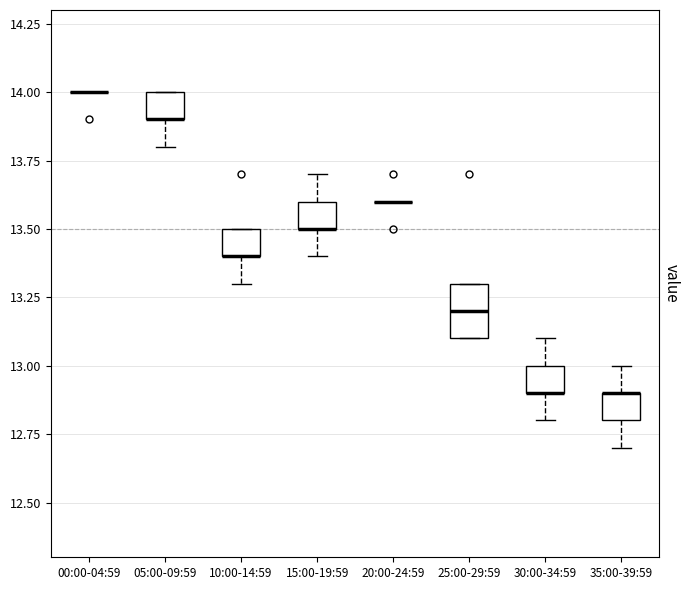

Reading left to right, transcribe this box plot: for each box, give where its median line is, the range the box spans, and where its two whiskers end, as read against the y-axis. The values are not printed on the chart, so give them approximately, as read against the axis.

00:00-04:59: box collapsed to a line at 14.0, whiskers 14.0 to 14.0
05:00-09:59: median 13.9 (drawn on the box's lower edge), box 13.9 to 14.0, whiskers 13.8 to 14.0
10:00-14:59: median 13.4 (drawn on the box's lower edge), box 13.4 to 13.5, whiskers 13.3 to 13.5
15:00-19:59: median 13.5 (drawn on the box's lower edge), box 13.5 to 13.6, whiskers 13.4 to 13.7
20:00-24:59: box collapsed to a line at 13.6, whiskers 13.6 to 13.6
25:00-29:59: median 13.2, box 13.1 to 13.3, whiskers 13.1 to 13.3
30:00-34:59: median 12.9 (drawn on the box's lower edge), box 12.9 to 13.0, whiskers 12.8 to 13.1
35:00-39:59: median 12.9 (drawn on the box's upper edge), box 12.8 to 12.9, whiskers 12.7 to 13.0